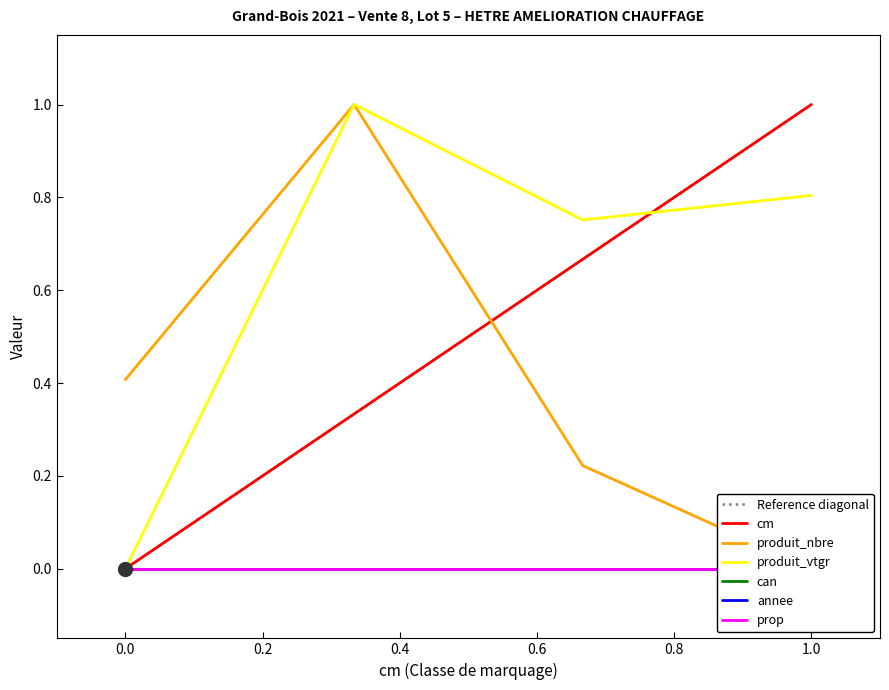

What is the maximum value for cm?

1.0